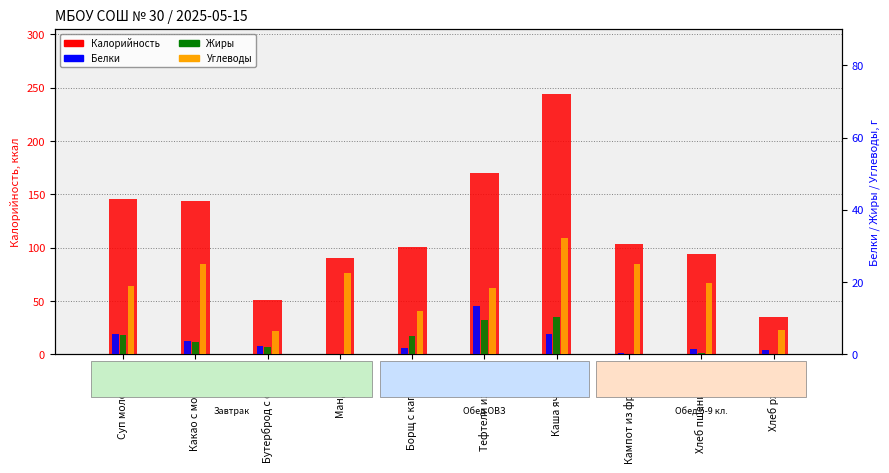

What position from the left is Тефтели из куры?

6